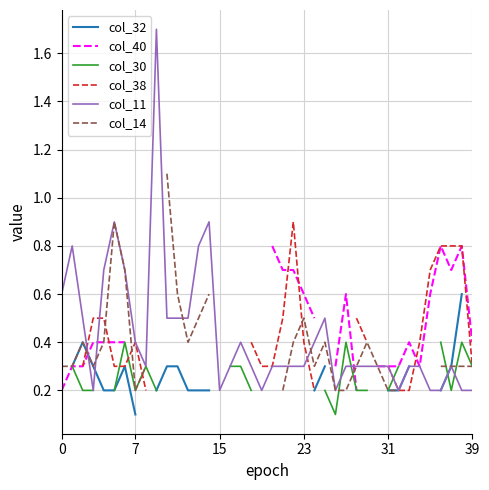

How many lines are shown in the chart?

6